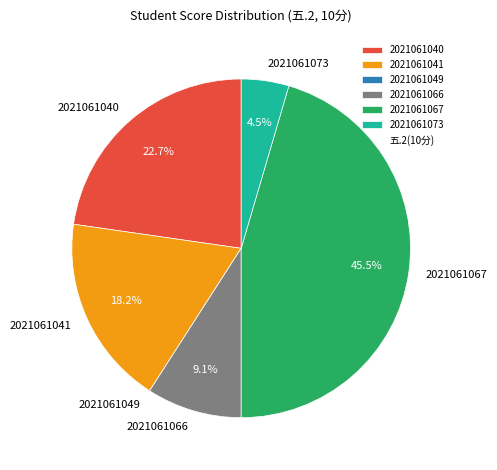

Which has a higher value, 2021061040 or 2021061066?

2021061040